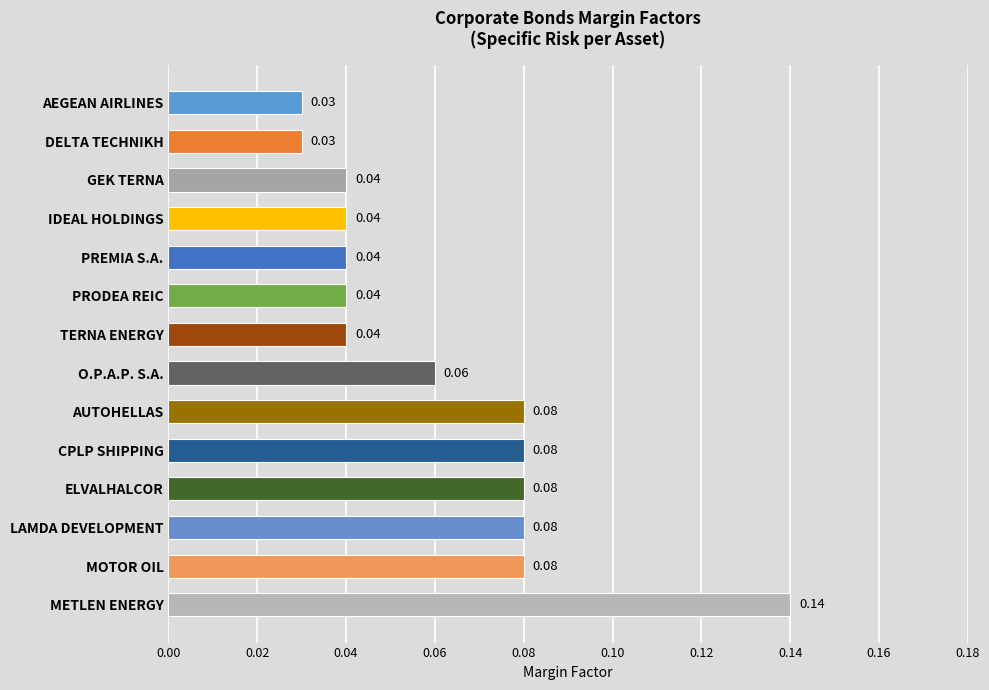

What is the label of the 4th bar from the bottom?

ELVALHALCOR